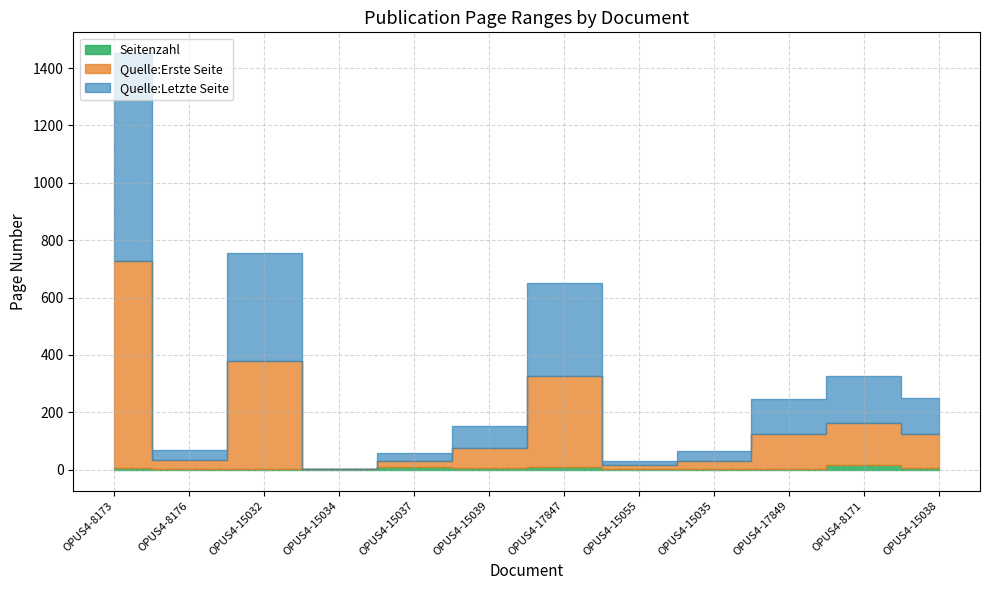

What is the label of the 12th point from the left?

OPUS4-15038